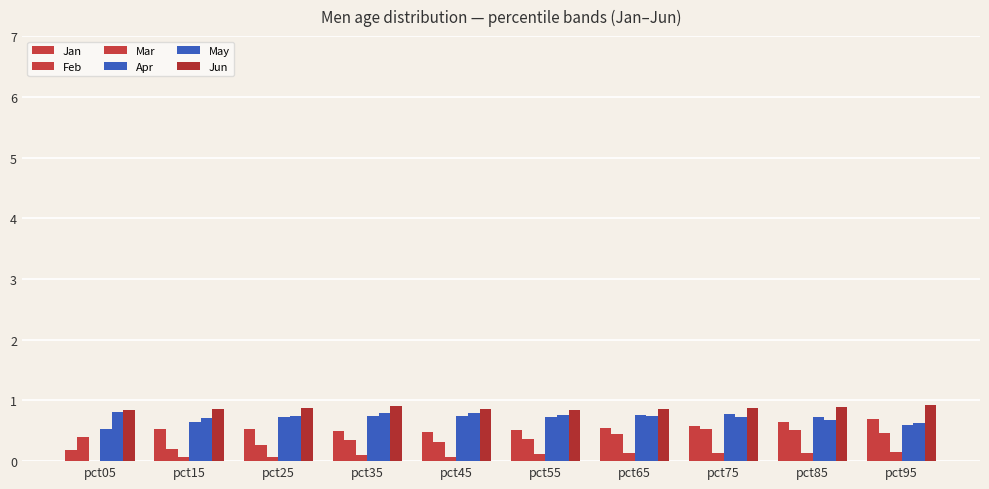

Reading right to left, extract all data points from this chart.

Jan: pct95=0.7	pct85=0.6	pct75=0.6	pct65=0.5	pct55=0.5	pct45=0.5	pct35=0.5	pct25=0.5	pct15=0.5	pct05=0.2
Feb: pct95=0.5	pct85=0.5	pct75=0.5	pct65=0.4	pct55=0.4	pct45=0.3	pct35=0.4	pct25=0.3	pct15=0.2	pct05=0.4
Mar: pct95=0.2	pct85=0.1	pct75=0.1	pct65=0.1	pct55=0.1	pct45=0.1	pct35=0.1	pct25=0.1	pct15=0.1	pct05=-0.1
Apr: pct95=0.6	pct85=0.7	pct75=0.8	pct65=0.8	pct55=0.7	pct45=0.8	pct35=0.7	pct25=0.7	pct15=0.6	pct05=0.5
May: pct95=0.6	pct85=0.7	pct75=0.7	pct65=0.7	pct55=0.8	pct45=0.8	pct35=0.8	pct25=0.7	pct15=0.7	pct05=0.8
Jun: pct95=0.9	pct85=0.9	pct75=0.9	pct65=0.9	pct55=0.8	pct45=0.9	pct35=0.9	pct25=0.9	pct15=0.9	pct05=0.8